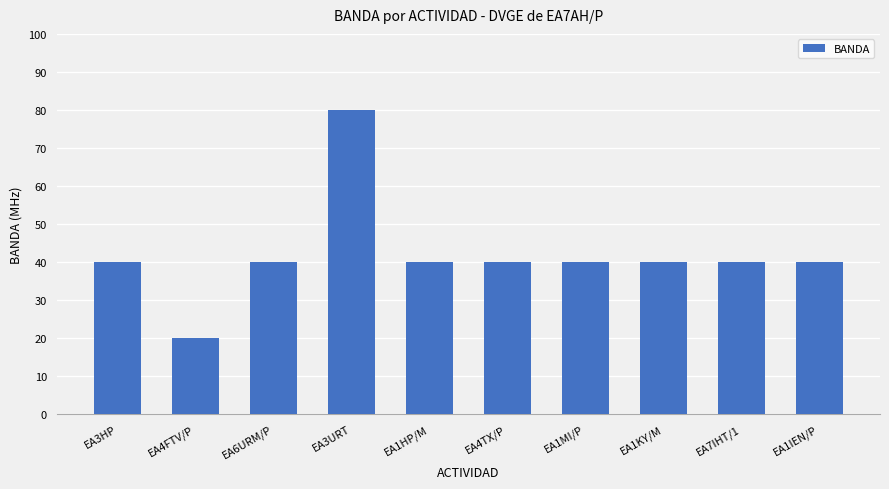

How many series are shown in this chart?

1